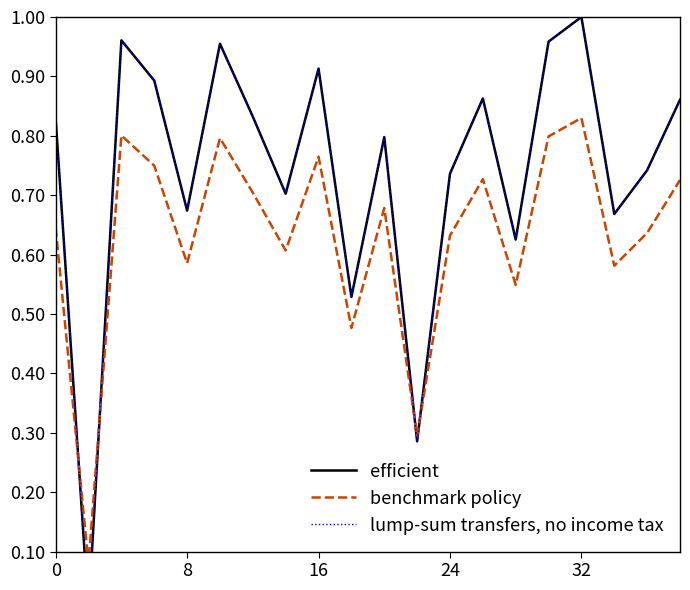

Is the value of efficient at 32 greater than the value of lump-sum transfers, no income tax at 17?

Yes